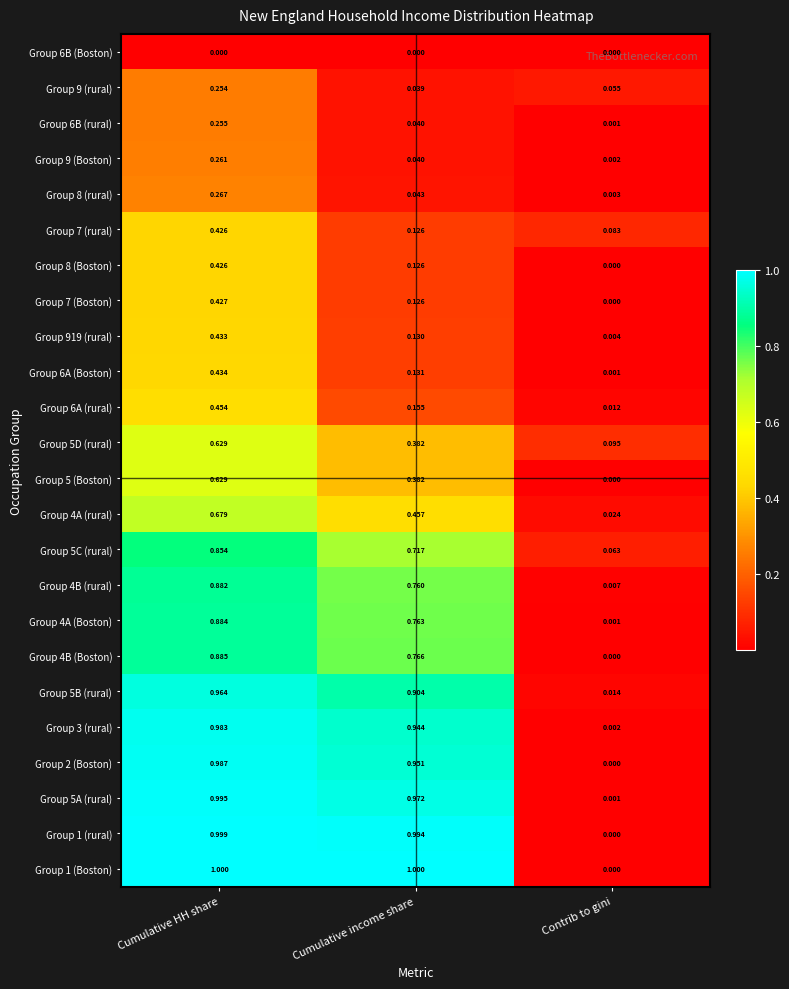

List the labels in order of Group 2 (Boston) value, largest first.

Cumulative HH share, Cumulative income share, Contrib to gini